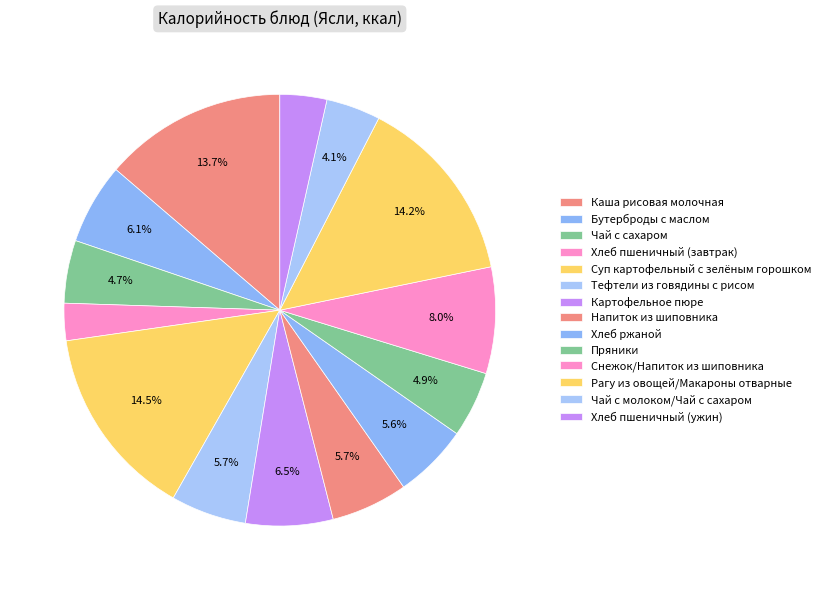

Is Чай с молоком/Чай с сахаром the majority of the pie?

No